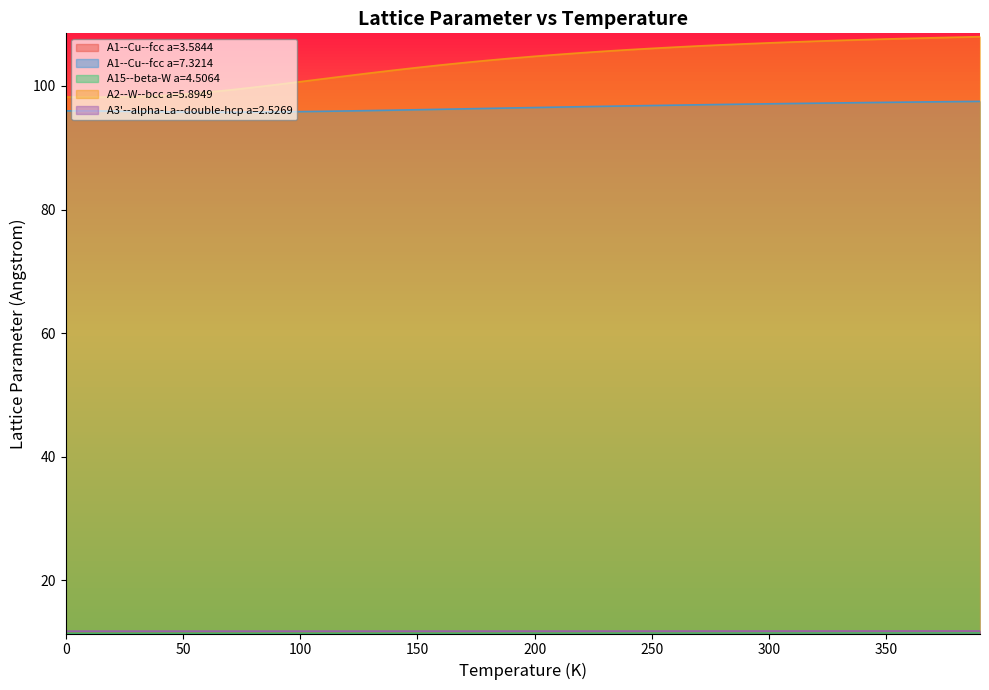

Which series has the largest total across all categories?

A2--W--bcc a=5.8949